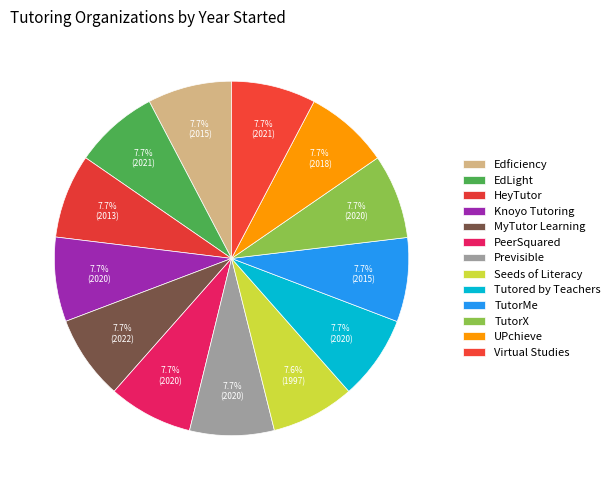

What is the change in value from Edficiency to Knoyo Tutoring?

+5